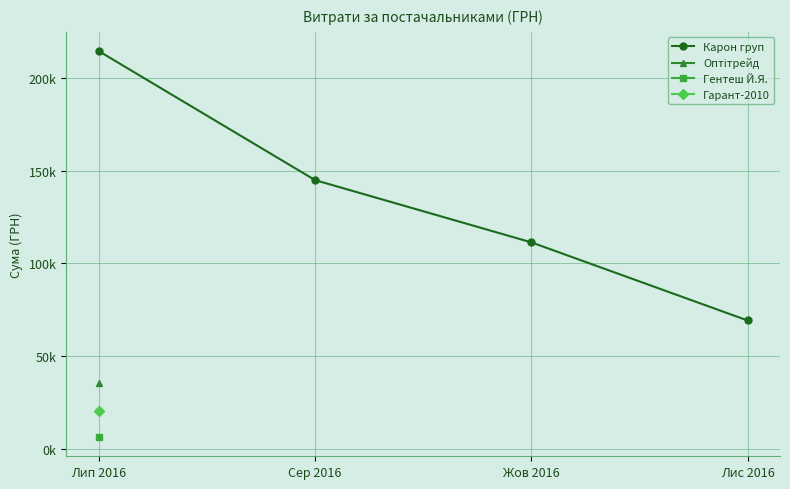

The value at Жов 2016 is 111346.2. True or false?

True